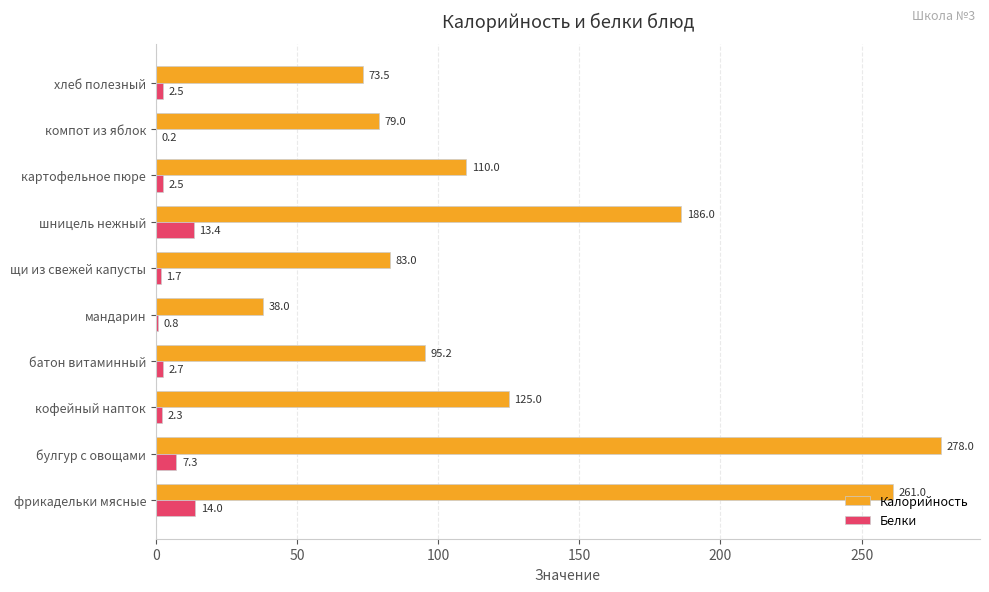

How many categories are shown in the chart?

10